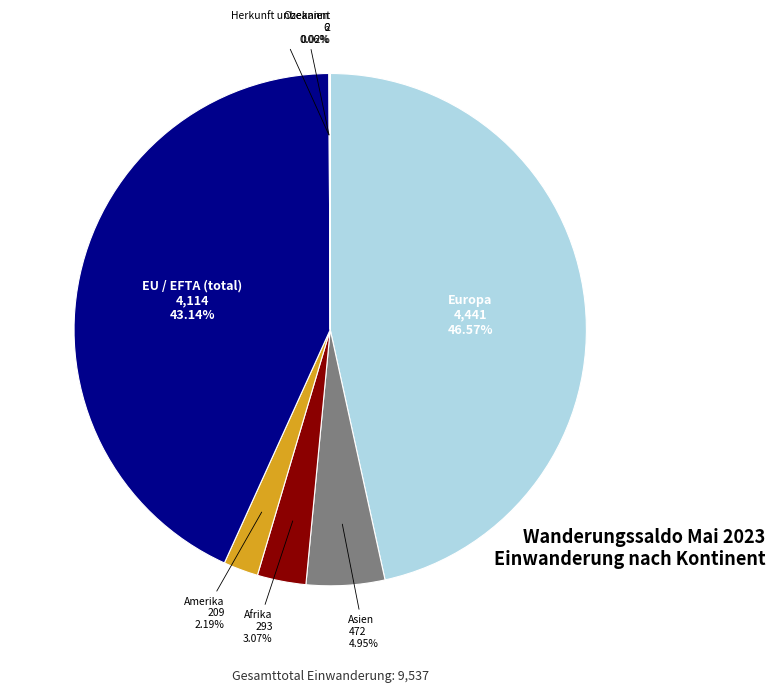

Which category has the biggest portion of the pie?

Europa